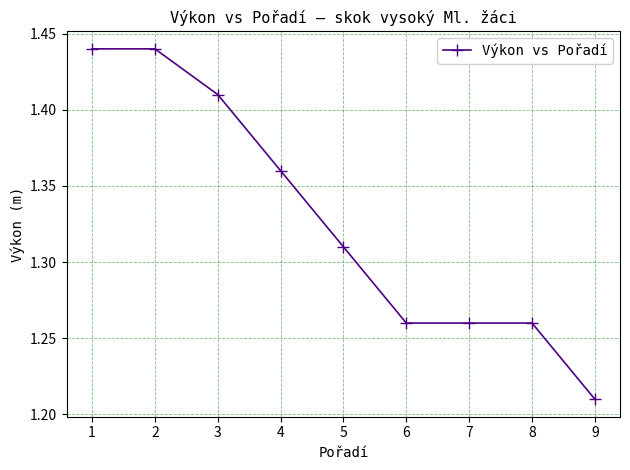

True or false: the data has more than 2 interior local peaks.

False